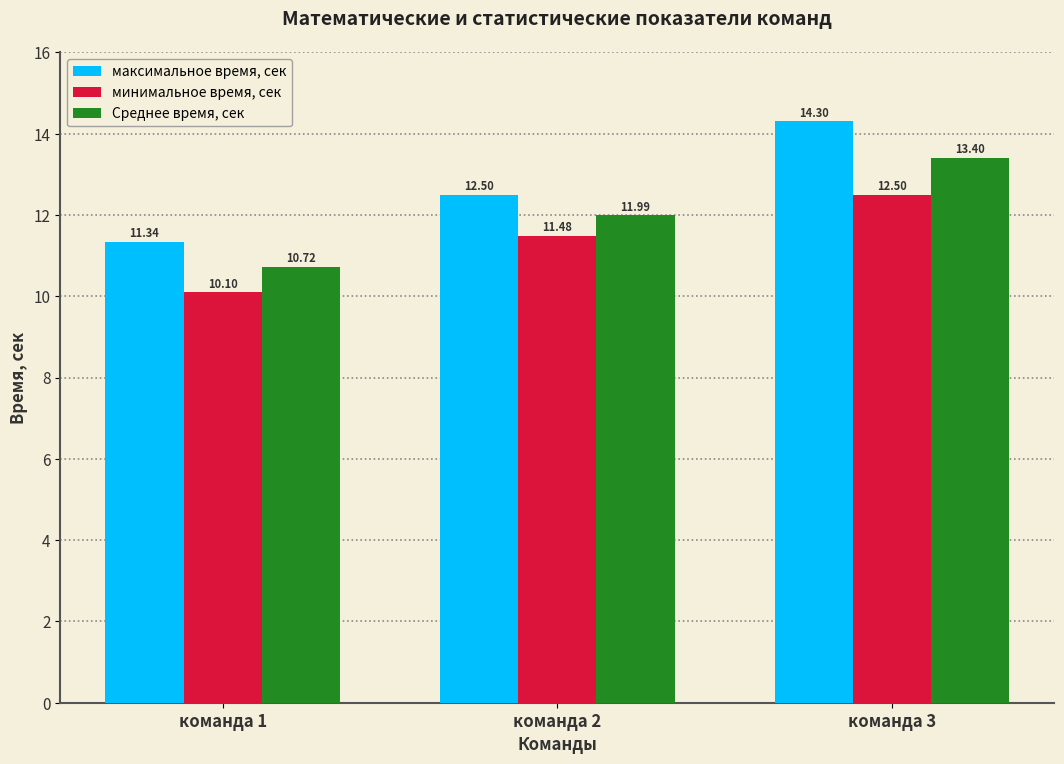

List the series in order of their overall mean, lowest first.

минимальное время, сек, Среднее время, сек, максимальное время, сек